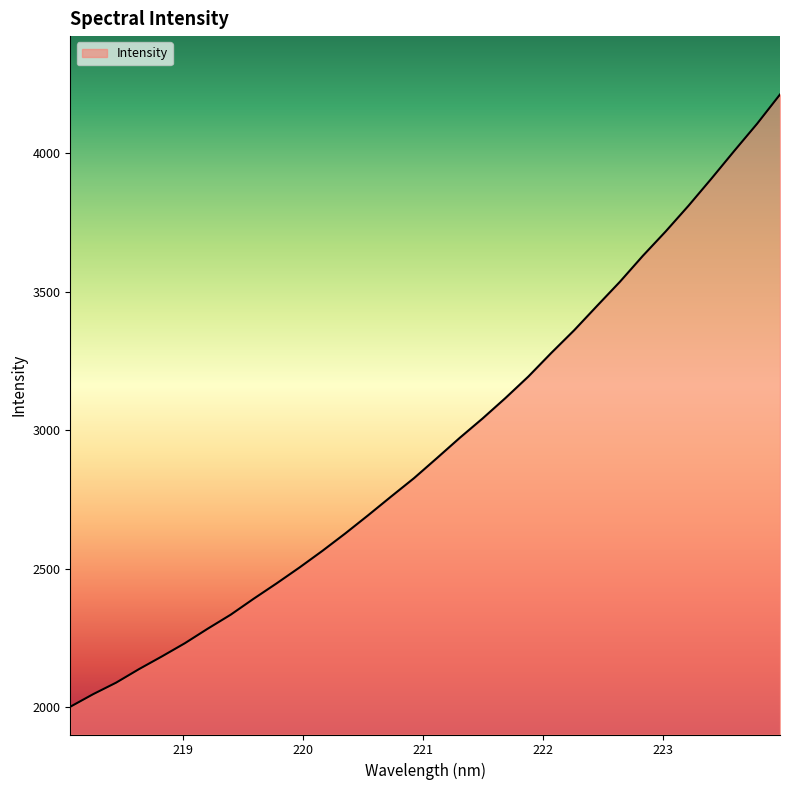

What is the greatest value displayed?

4210.8